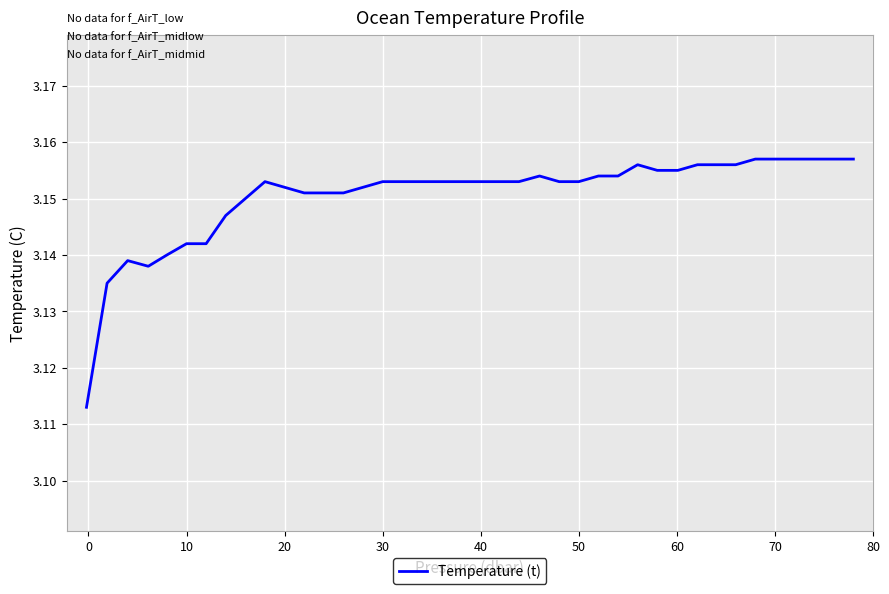

Does the chart have visible grid lines?

Yes